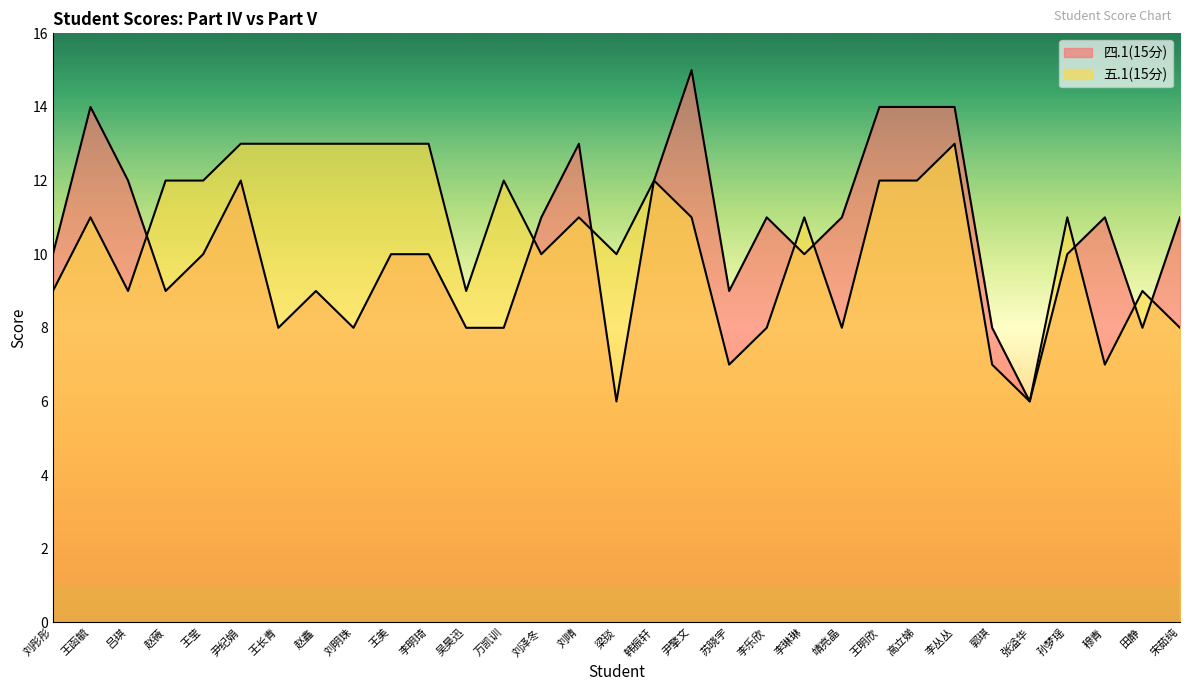

How many intersections are there between 五.1(15分) and 四.1(15分)?

8